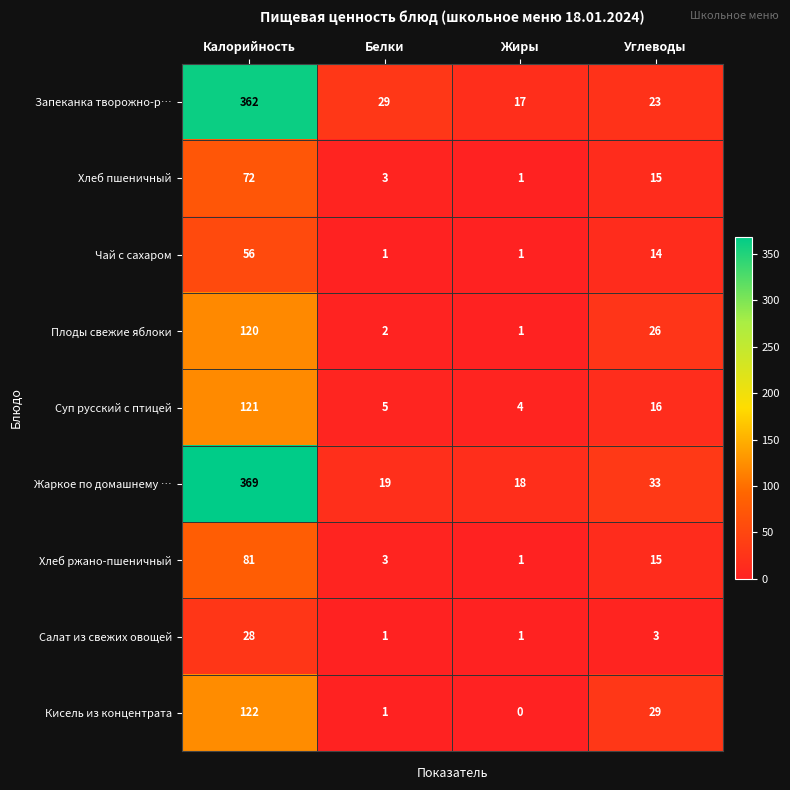

At which category is the sum across all series the highest?

Калорийность